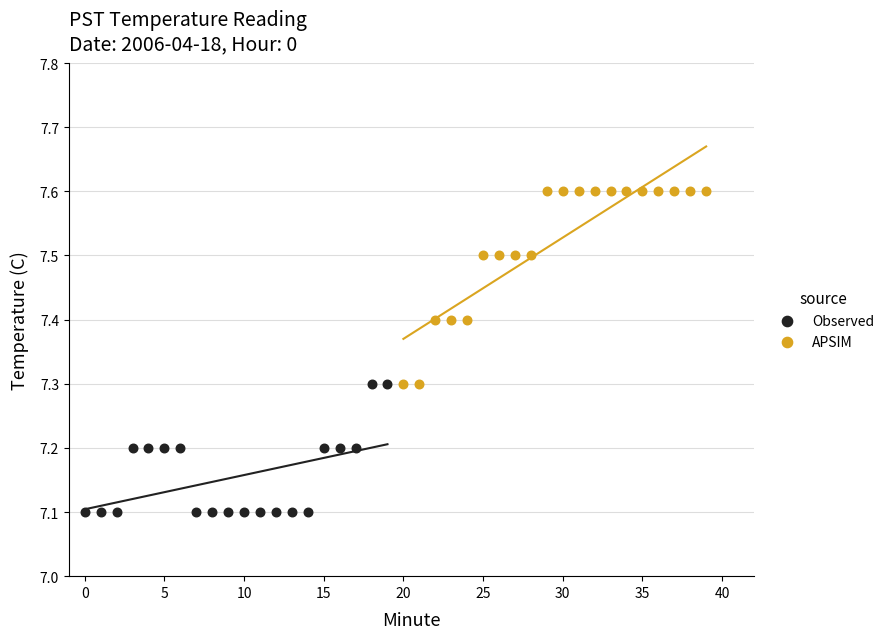

Which series has the widest spread of Y values?

APSIM